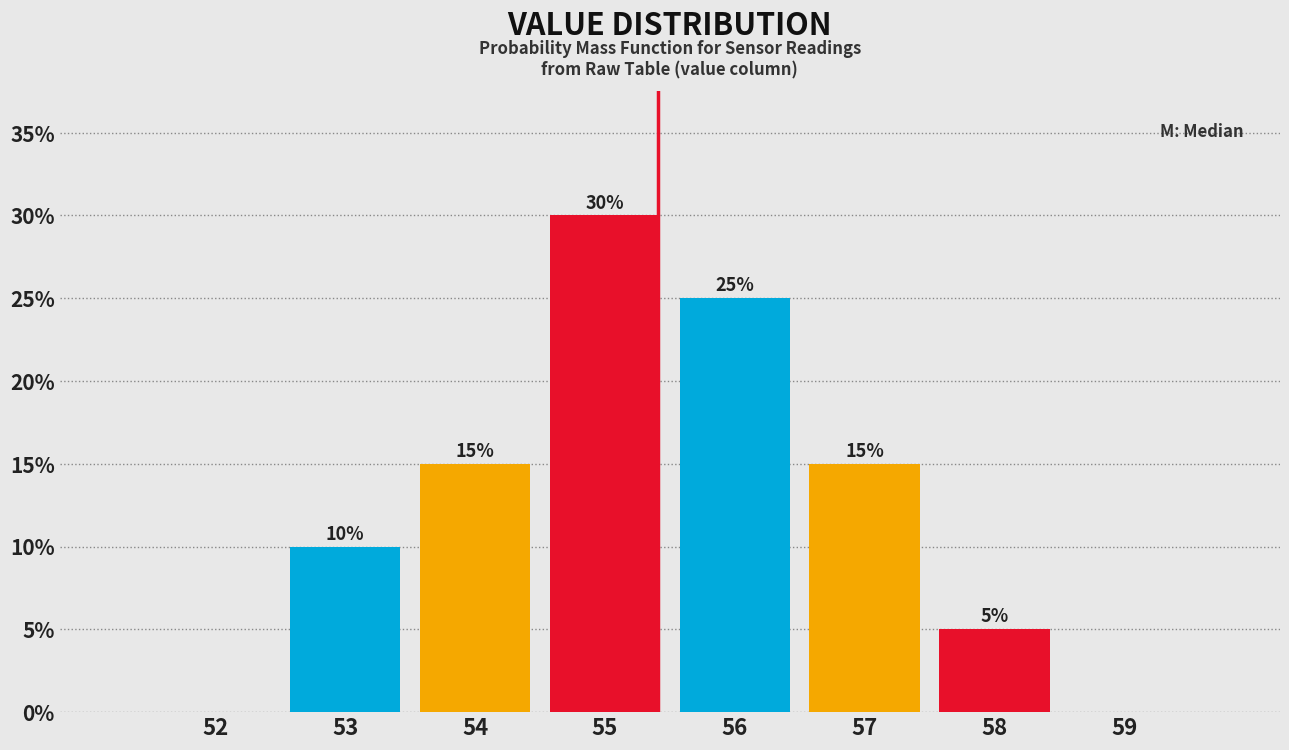

Reading left to right, extract all data points from this chart.

52=0	53=10	54=15	55=30	56=25	57=15	58=5	59=0